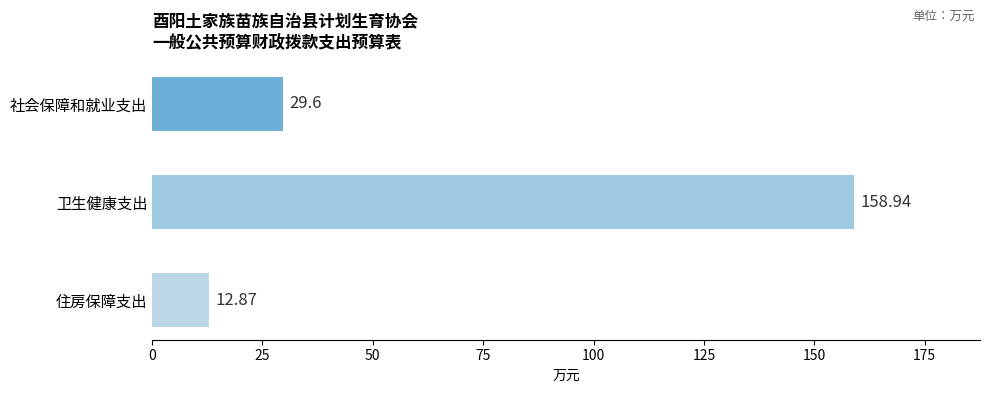

Which has a higher value, 卫生健康支出 or 社会保障和就业支出?

卫生健康支出